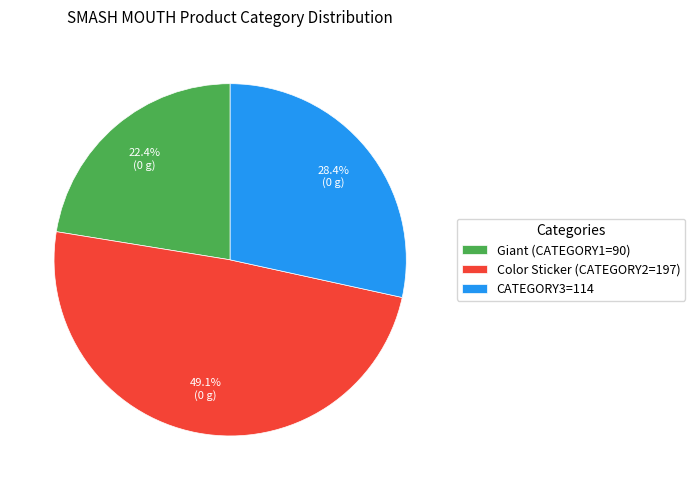

What percentage is the Giant (CATEGORY1=90) slice, to the nearest percent?

22%